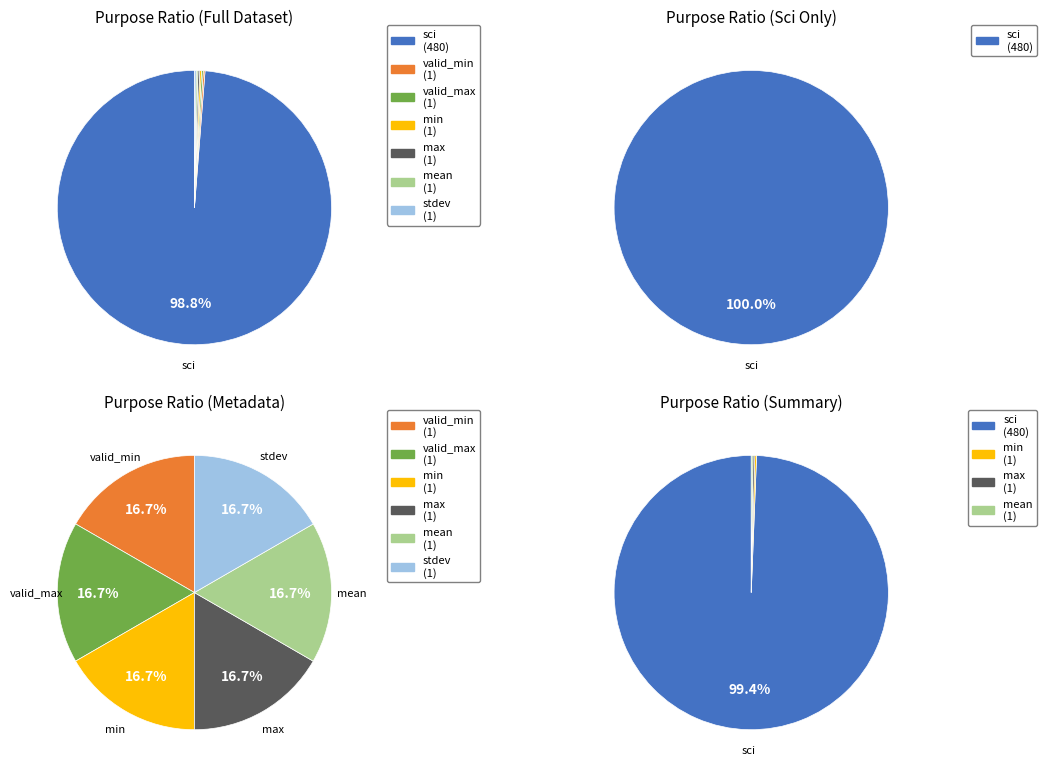

Is it true that valid_min is 14% of the pie?

False